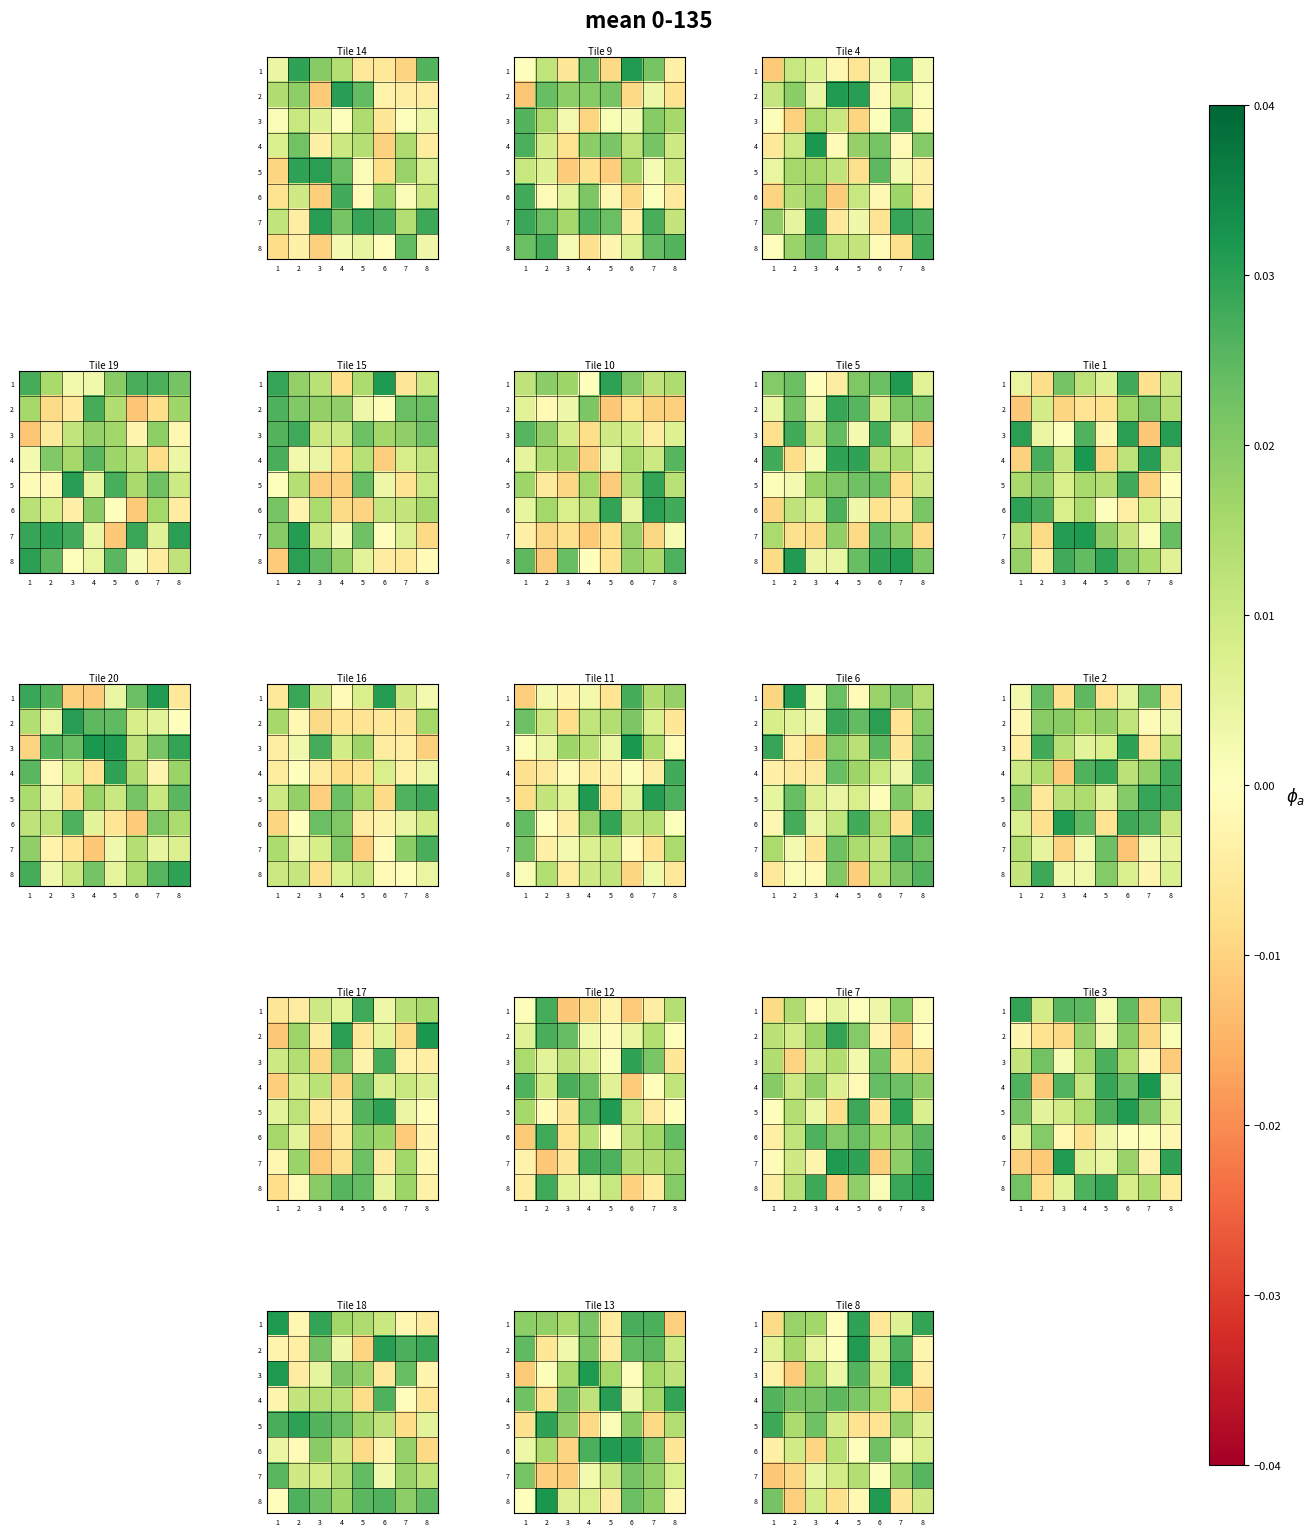

Count the number of data series in this chart.

8